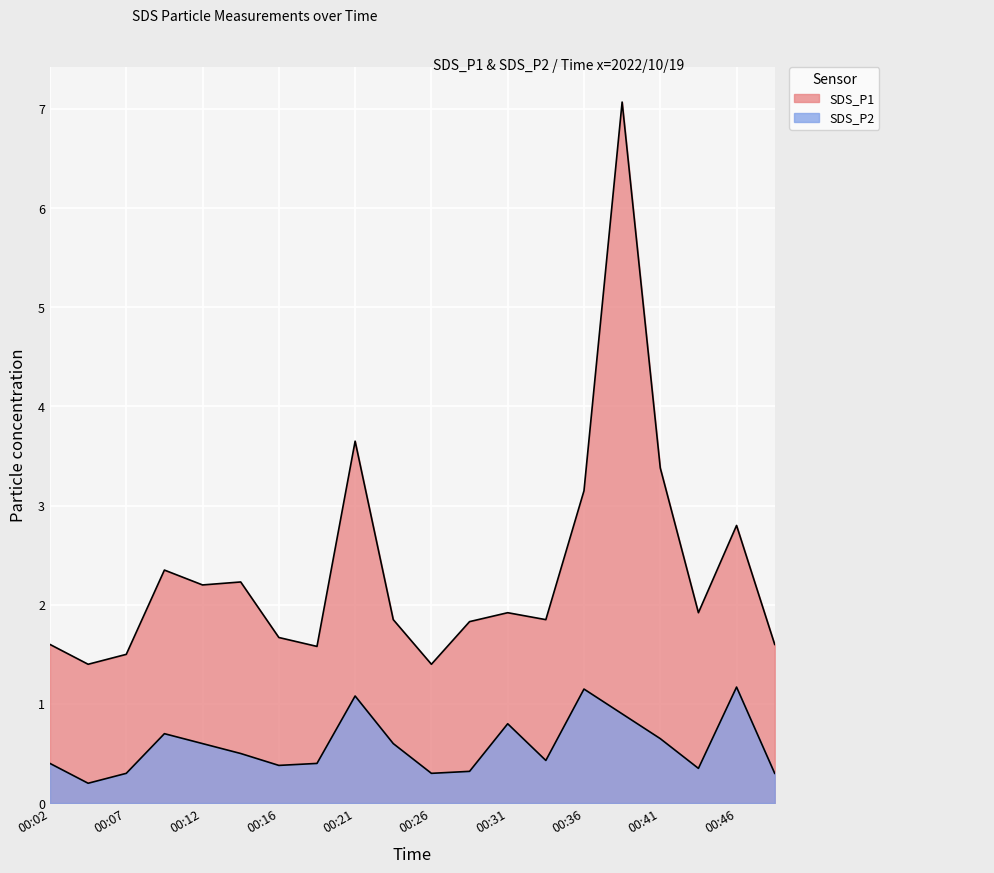

Which series changed the most between 00:12 and 00:16?

SDS_P1